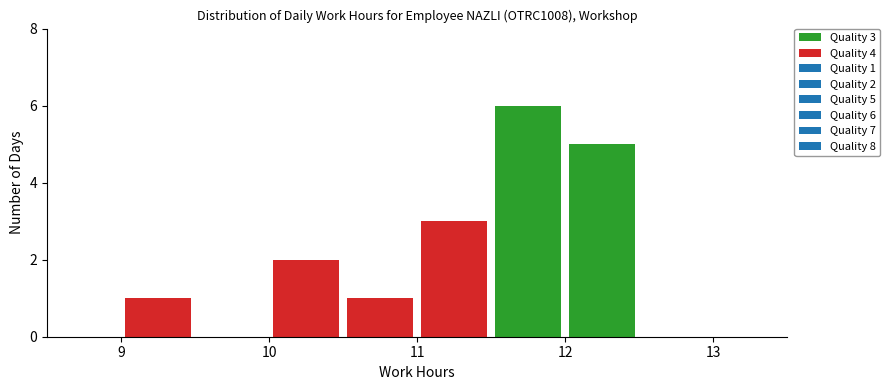

Which range on the x-axis has the tallest stacked bar (by total height)?

11.5 to 12.0